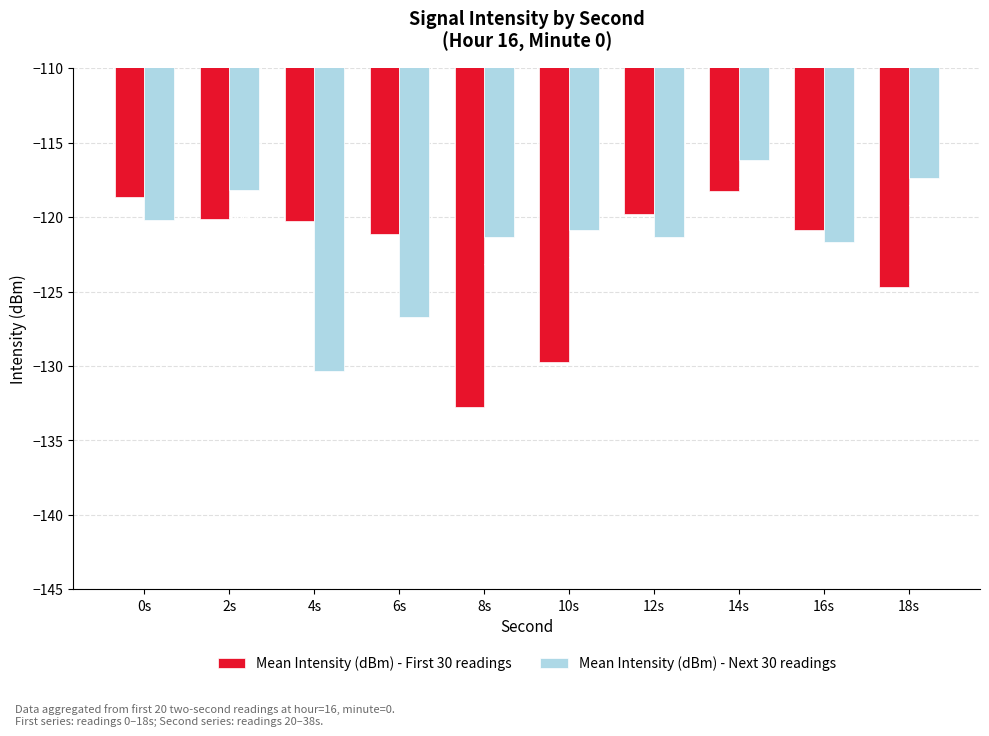

At which label does Mean Intensity (dBm) - First 30 readings first exceed -120?

0s